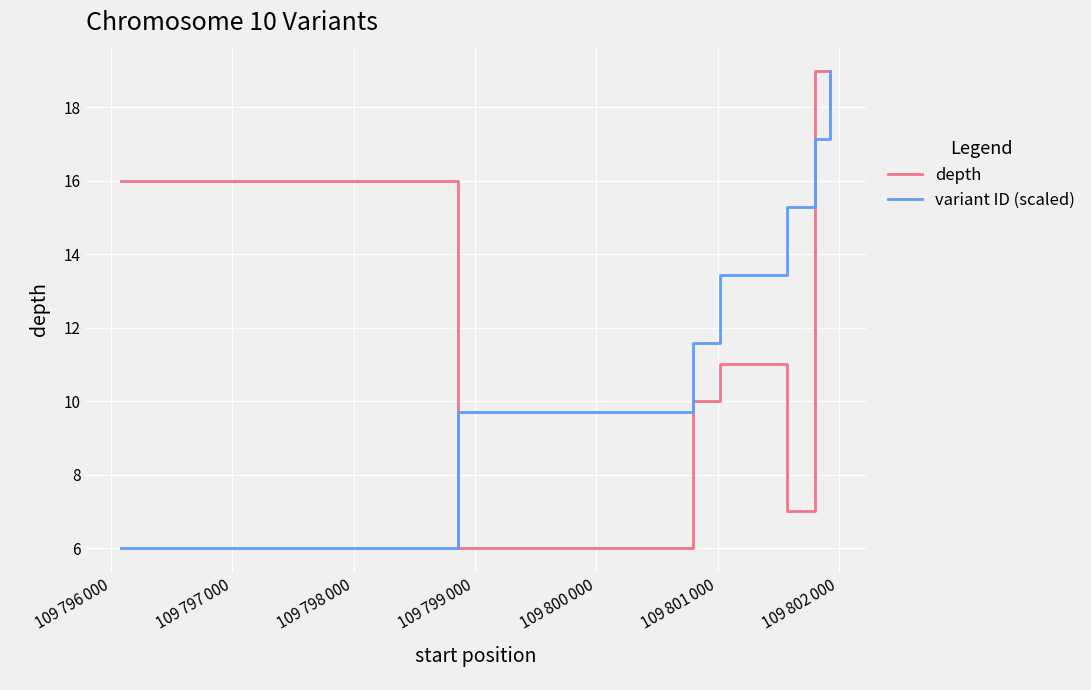

What is the sum of all variant ID (scaled) values?

92.1